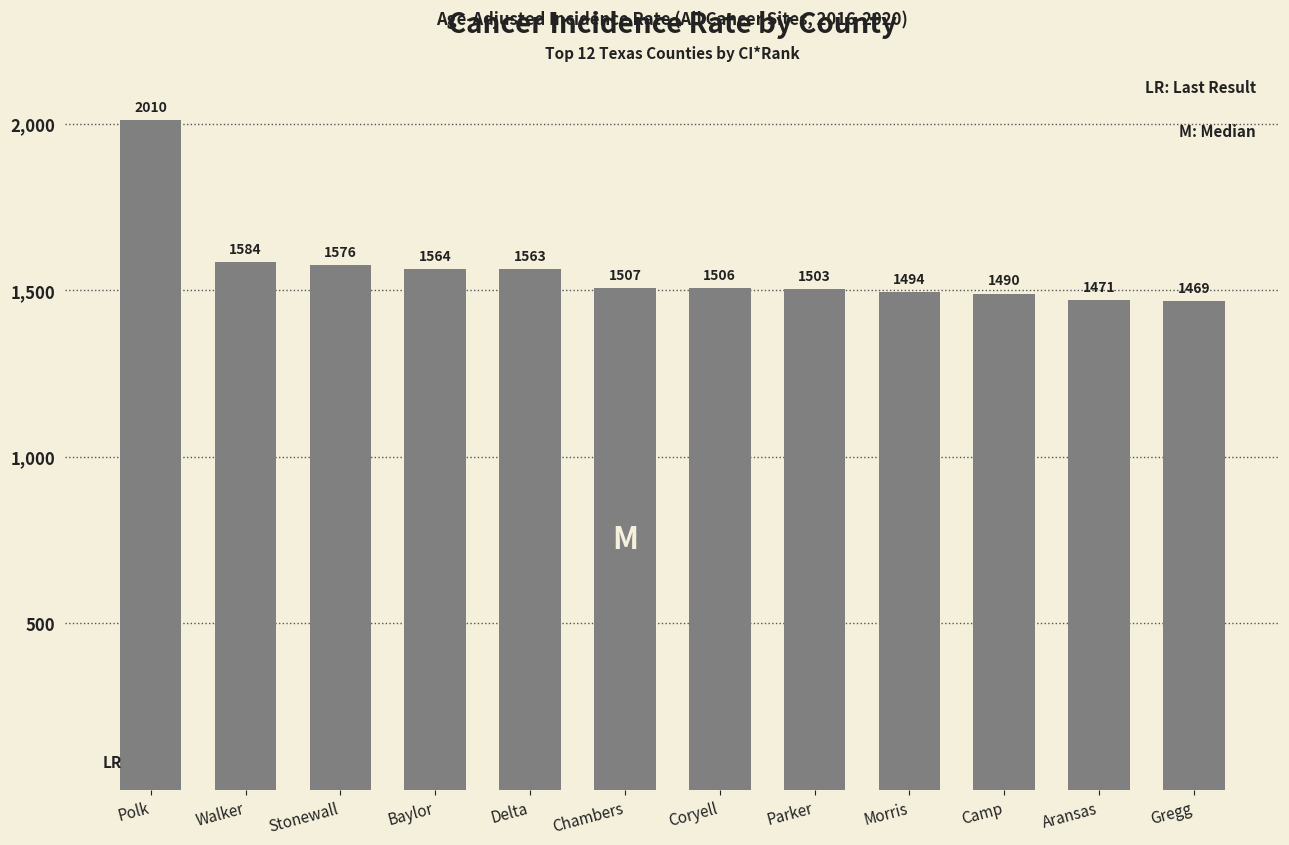

Rank the categories by value from highest to lowest.

Polk, Walker, Stonewall, Baylor, Delta, Chambers, Coryell, Parker, Morris, Camp, Aransas, Gregg